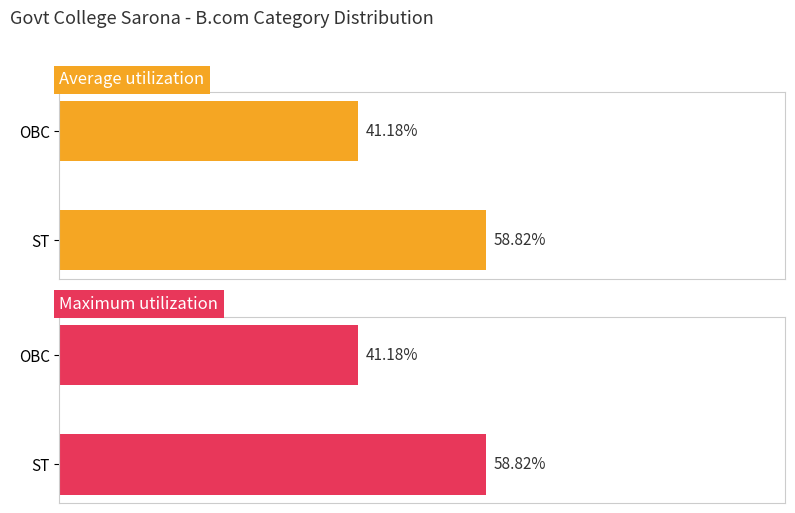

At how many categories does at least one series exceed 50?

1